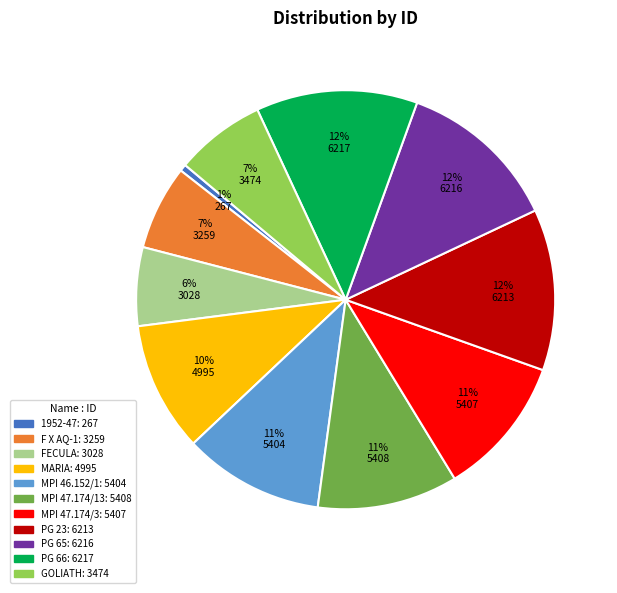

To the nearest percent, what portion does F X AQ-1 represent?

7%